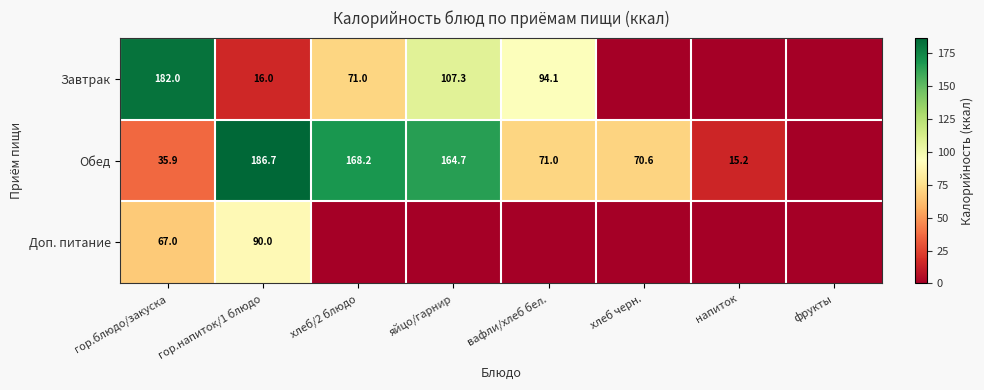

What is the difference between the Завтрак values at гор.напиток/1 блюдо and хлеб/2 блюдо?

55.0